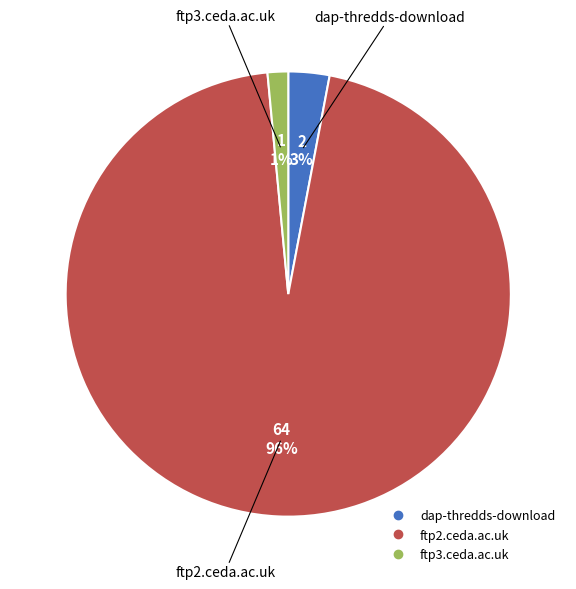

Count the number of slices in the pie.

3